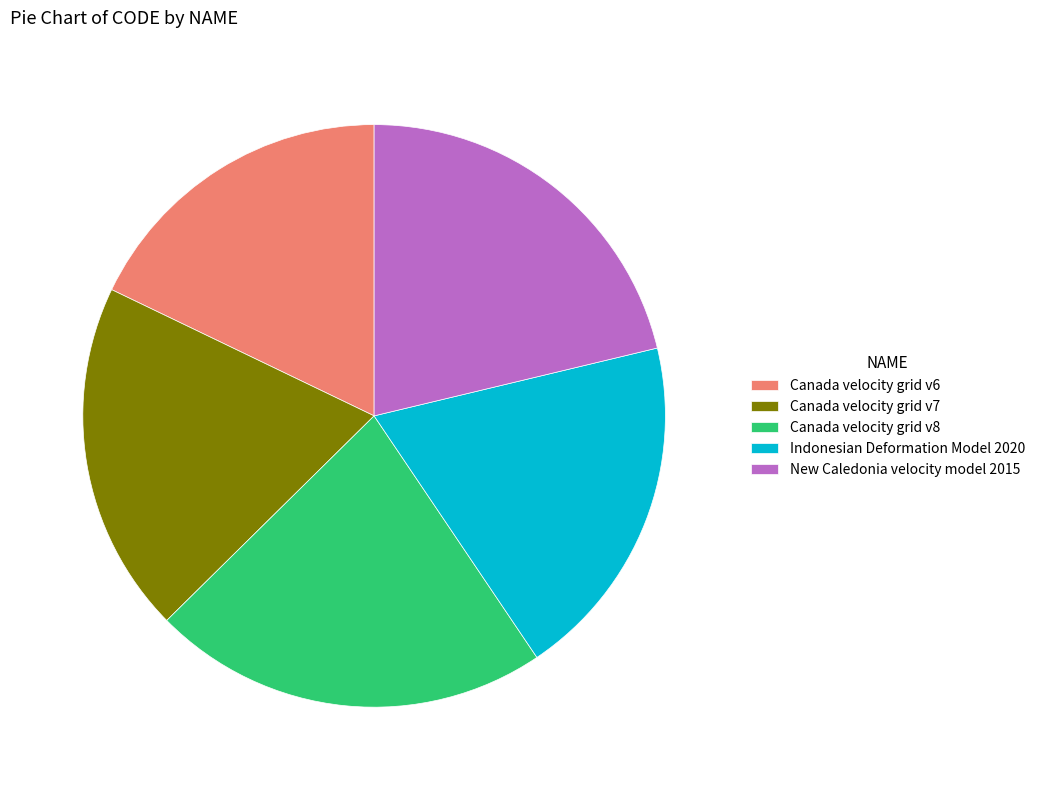

Do Canada velocity grid v6 and Indonesian Deformation Model 2020 together represent more than half of the pie?

No